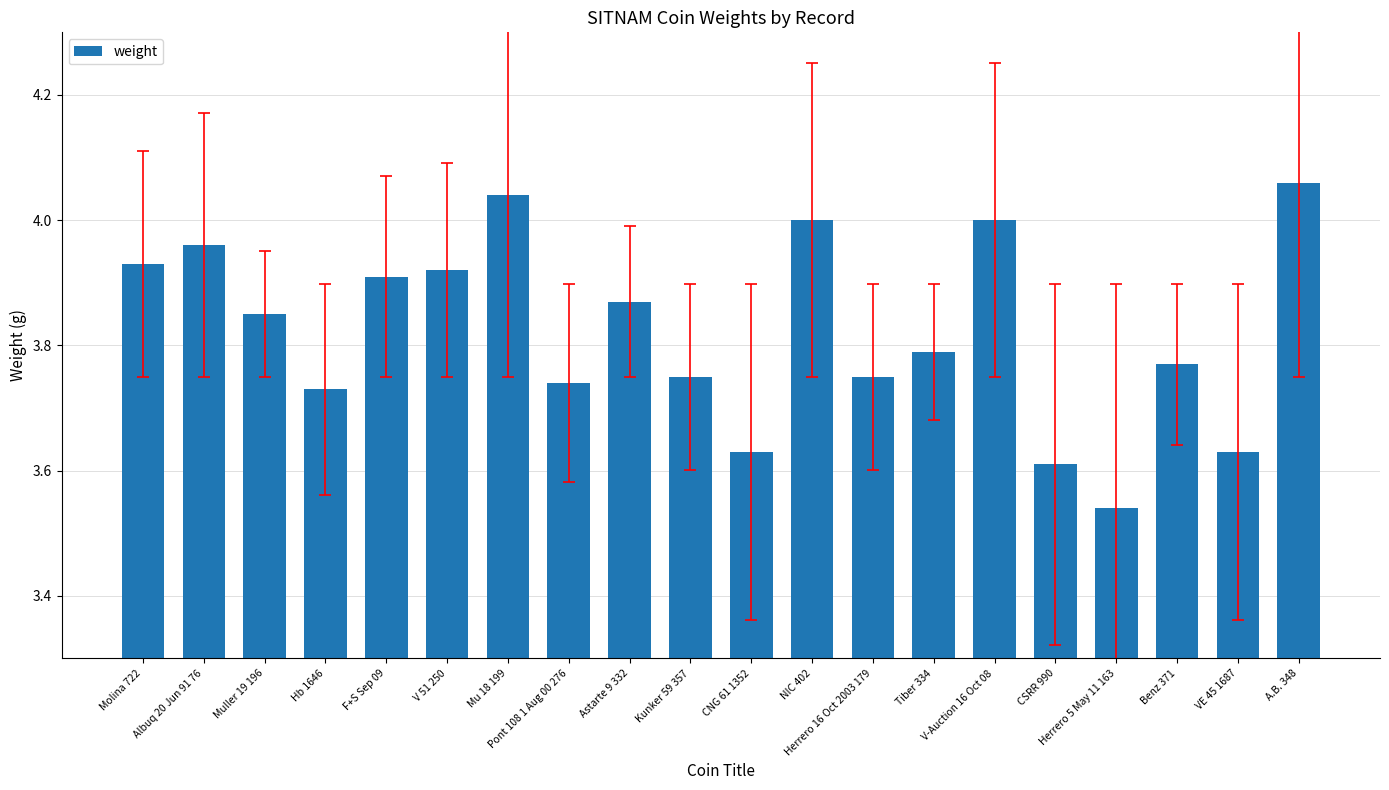

What is the label of the 2nd bar from the right?

VE 45 1687